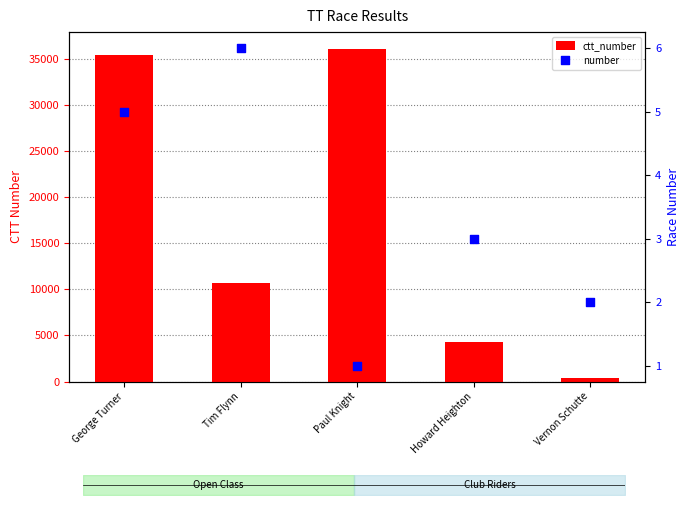

At which category is the sum across all series the highest?

Paul Knight